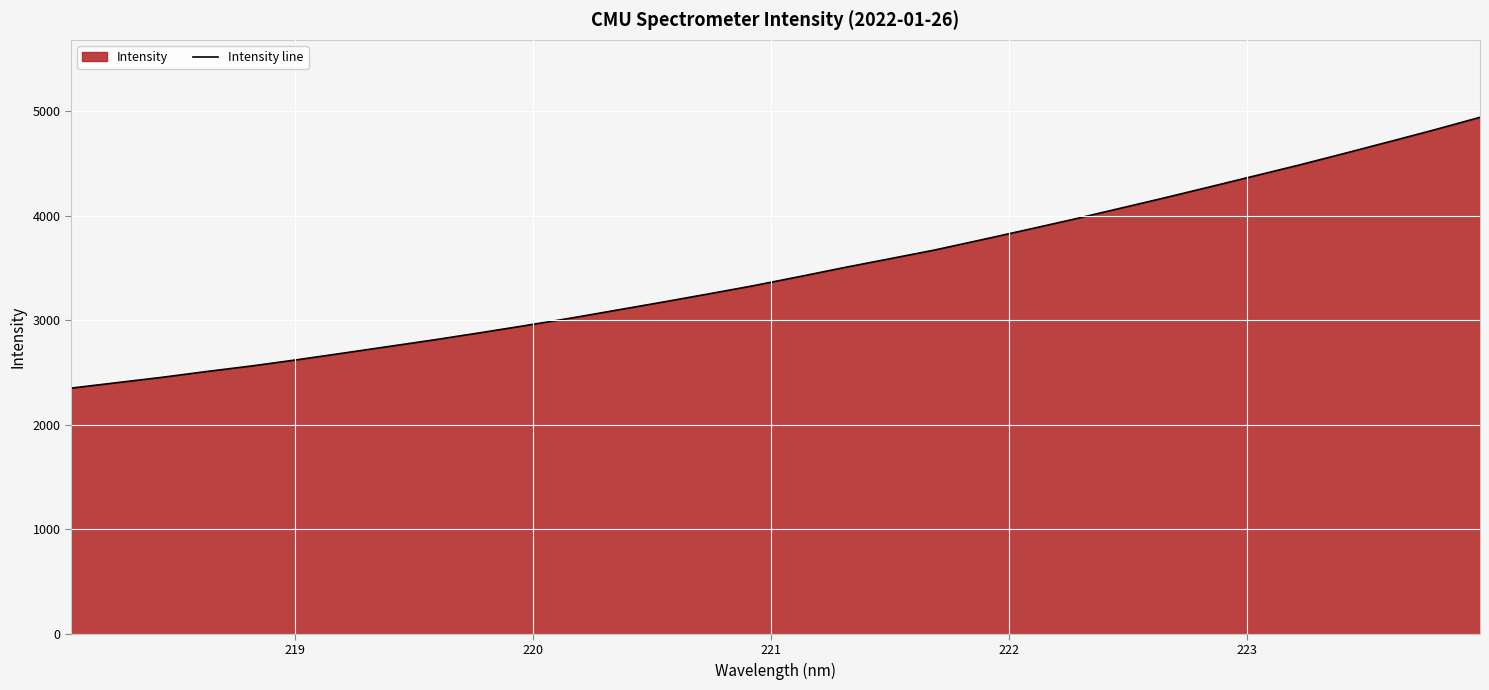

What is the minimum value shown in the chart?

2349.7